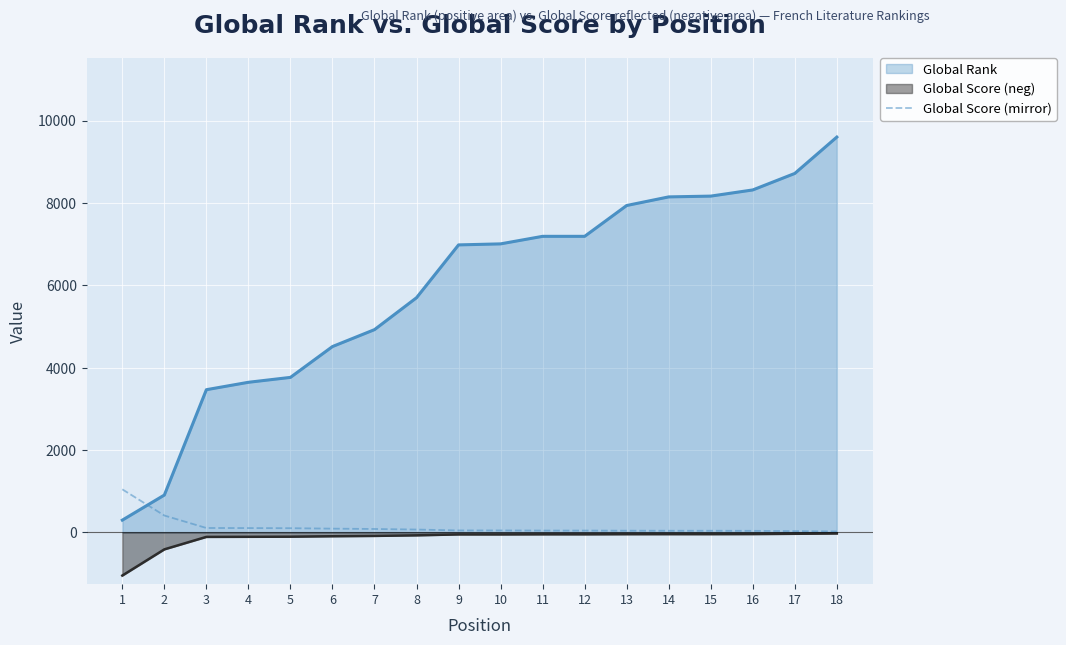

True or false: Global Score (mirror) and Global Score line cross at least once.

False